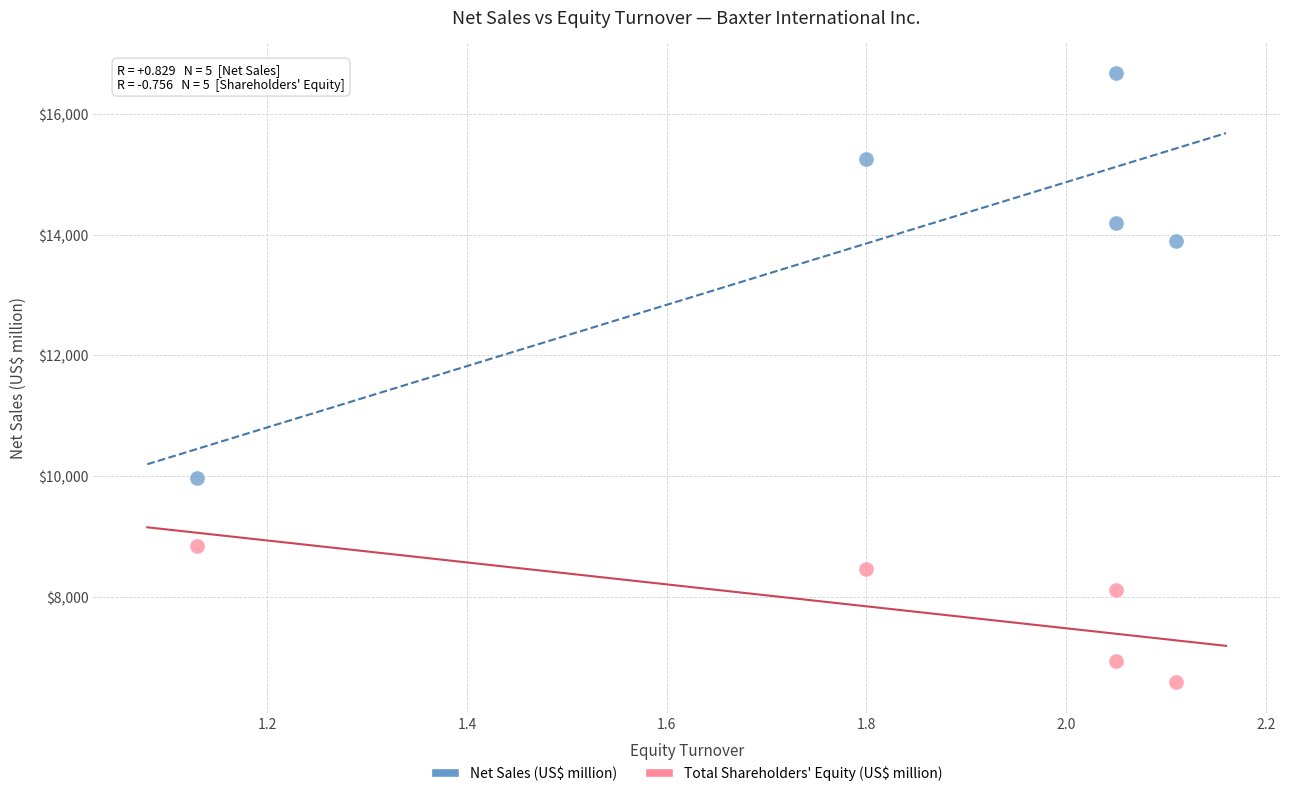

Across all data points, what is the range of Y values (max minus min)?

10086